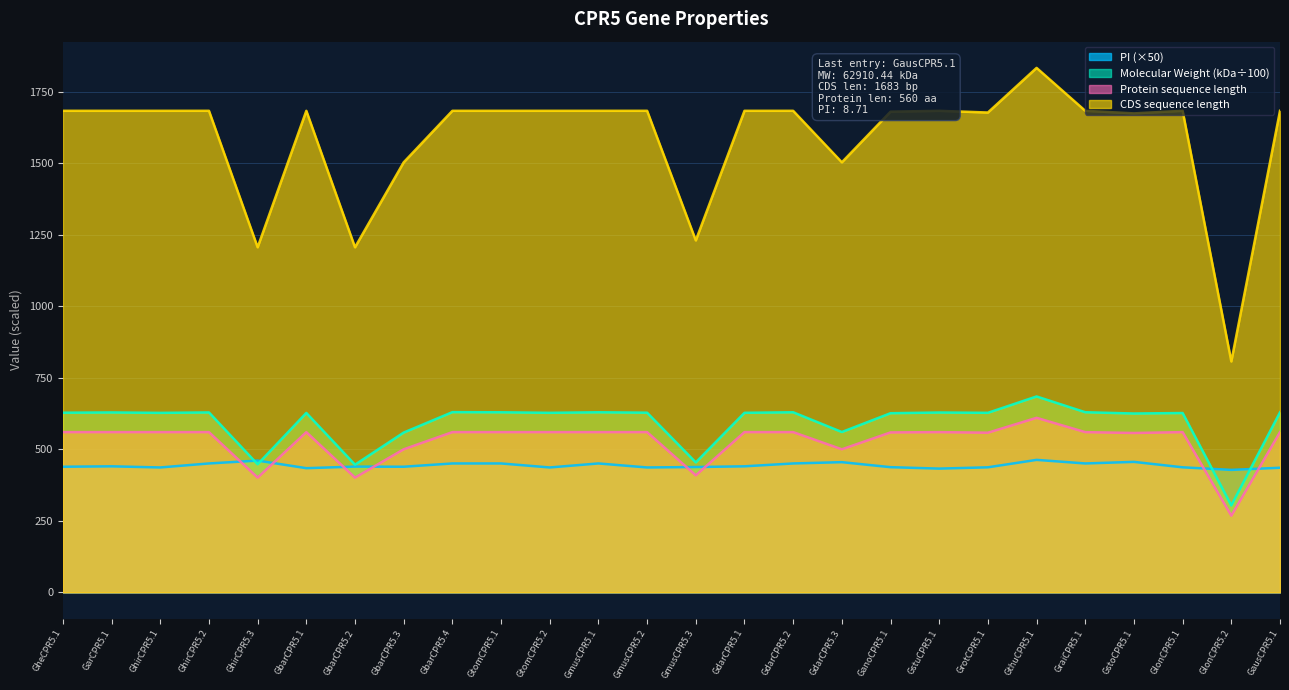

What is the total value across all series at GmusCPR5.3?

2531.2